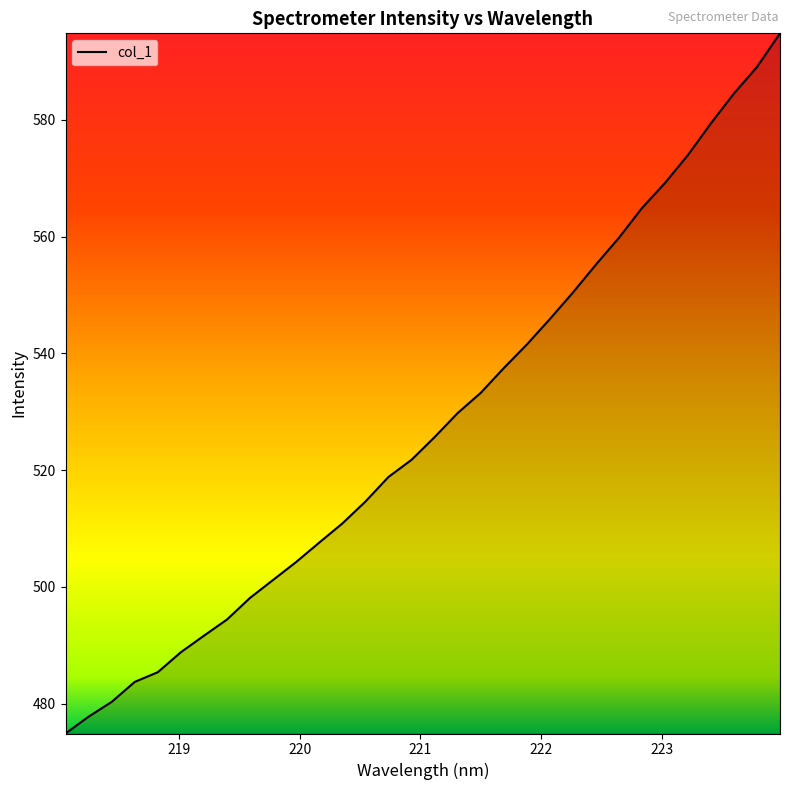

What is the minimum value shown in the chart?

474.9